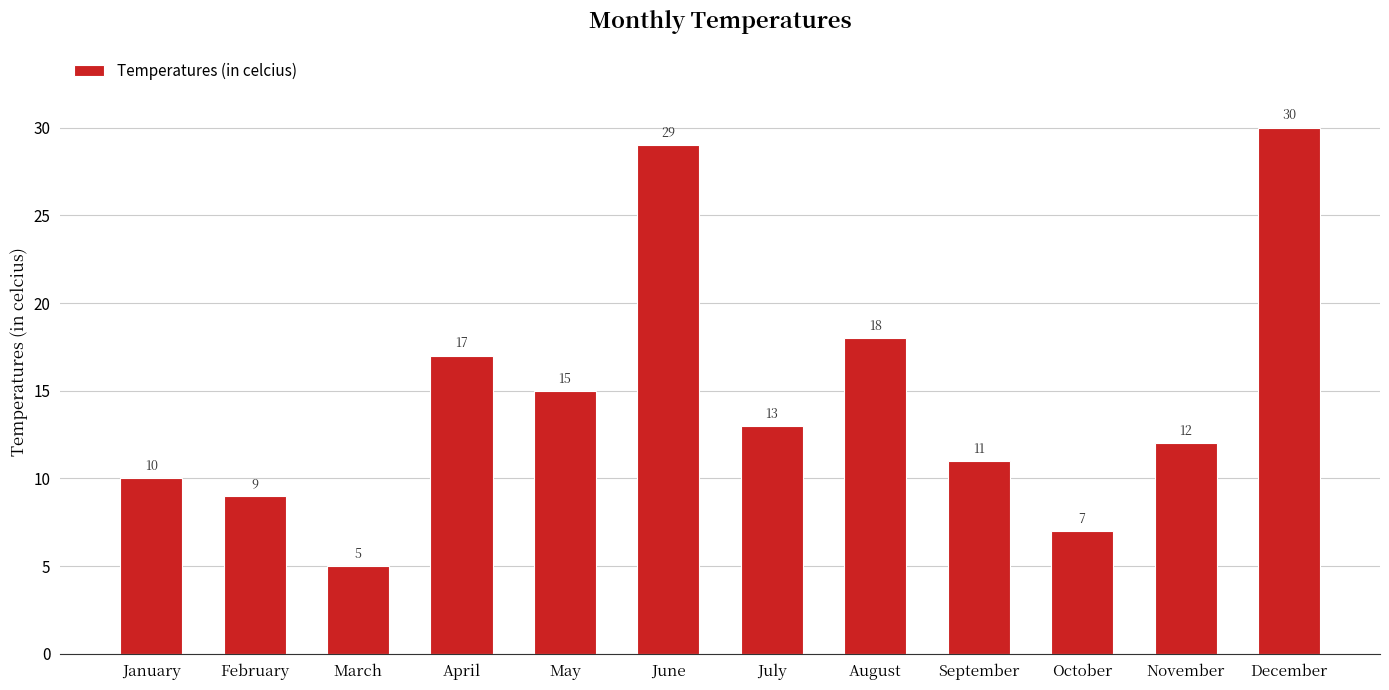

Reading left to right, list all the values displayed in this chart.

January=10	February=9	March=5	April=17	May=15	June=29	July=13	August=18	September=11	October=7	November=12	December=30